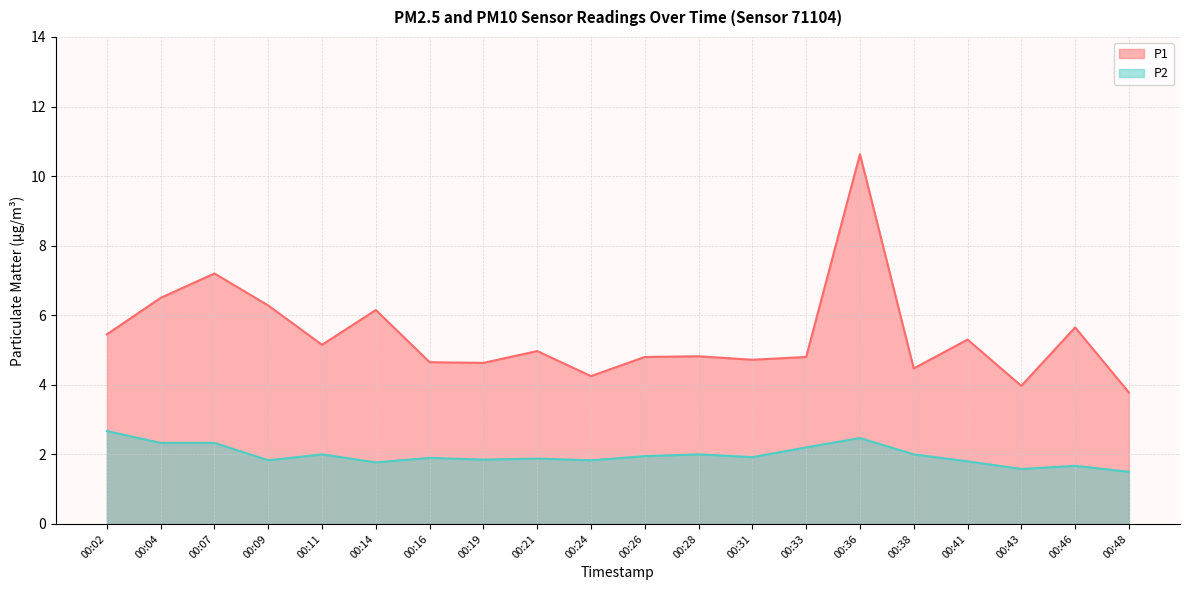

Rank the series by their maximum value, from highest to lowest.

P1, P2